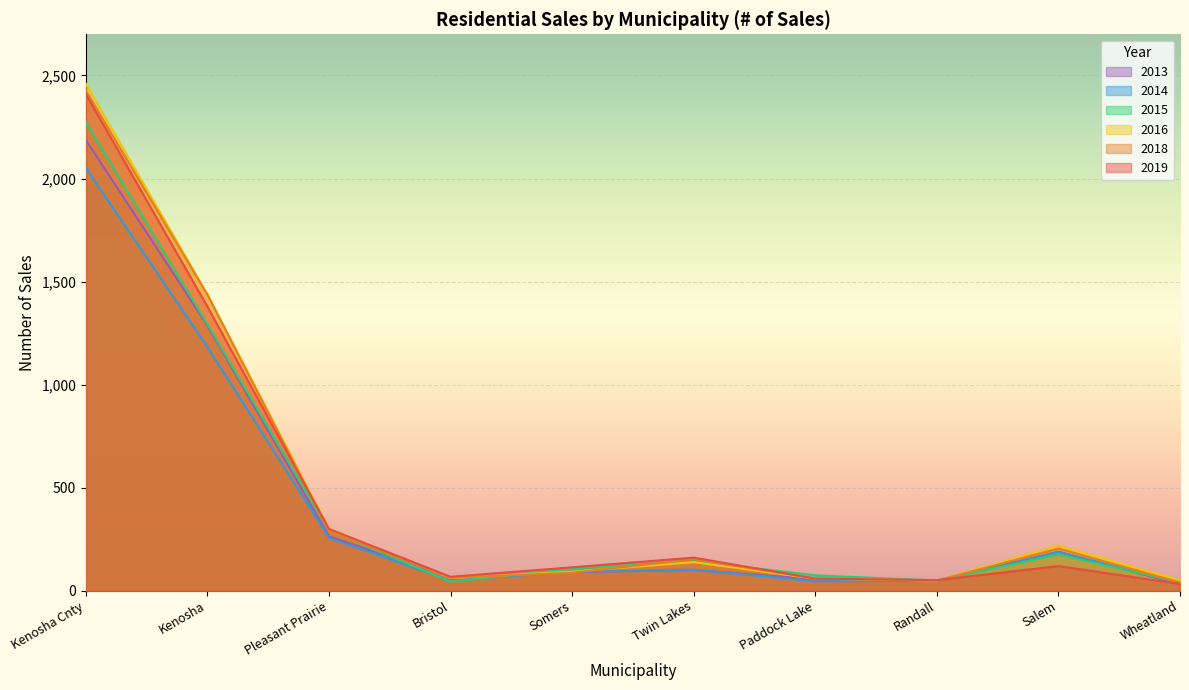

Which series has the largest range (max minus min)?

2016